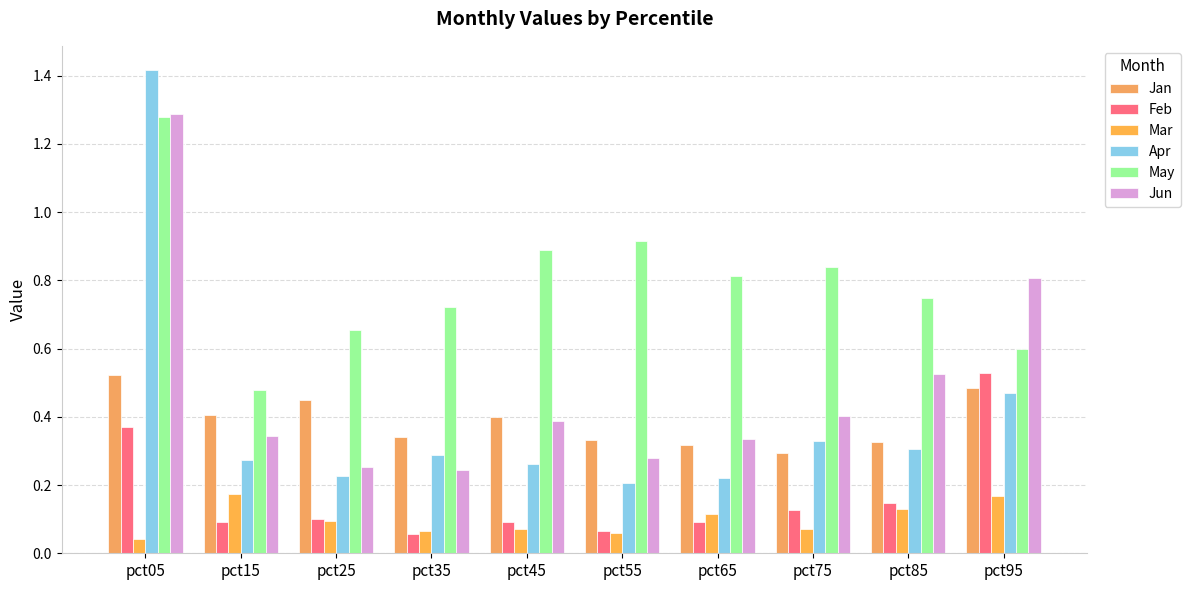

How many distinct data groups are displayed?

6